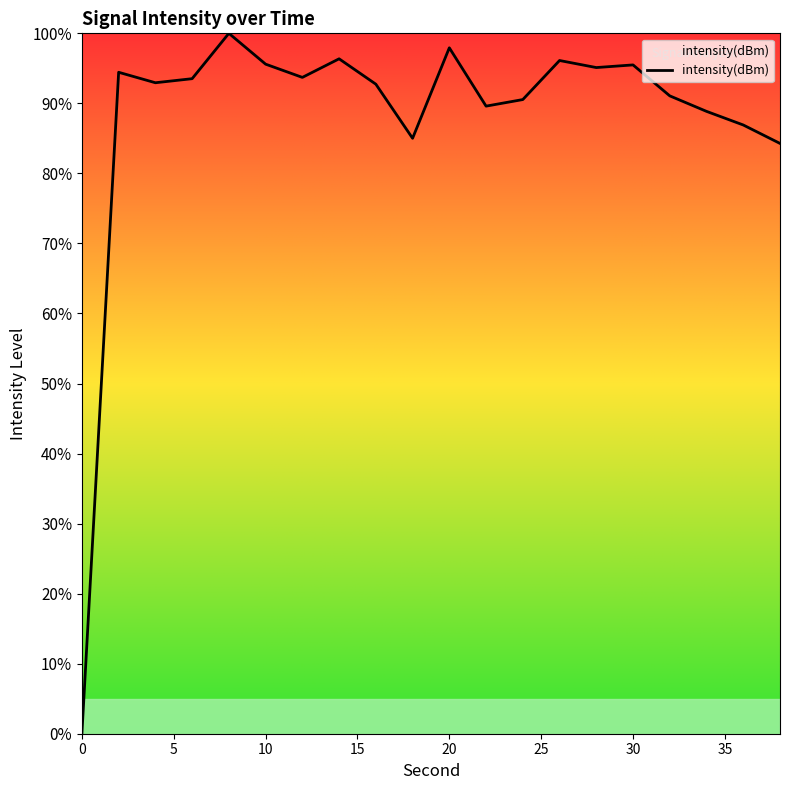

What is the greatest value displayed?

100.0